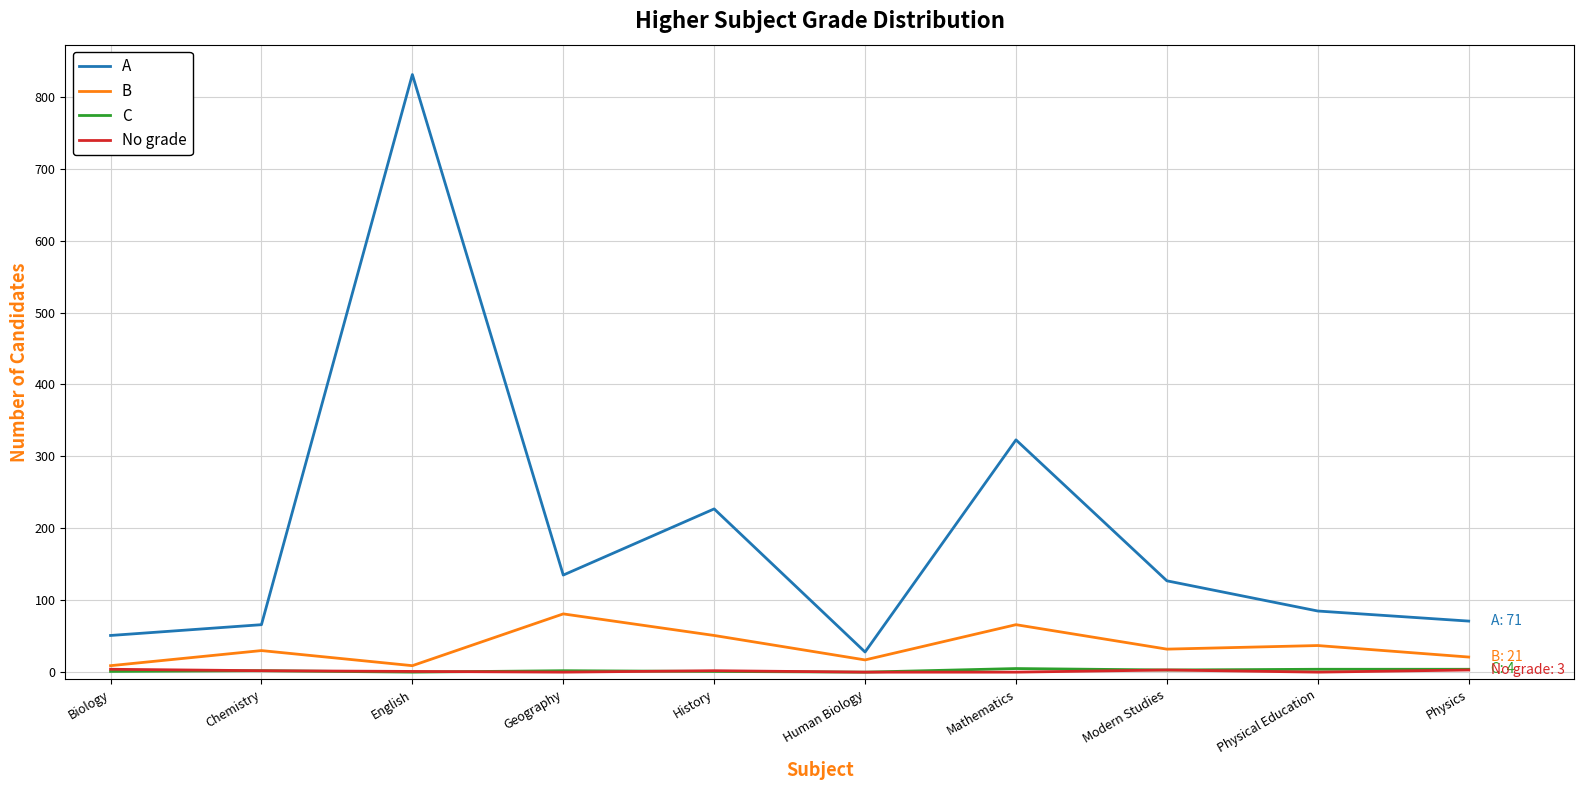

Which series has the widest spread of values?

A